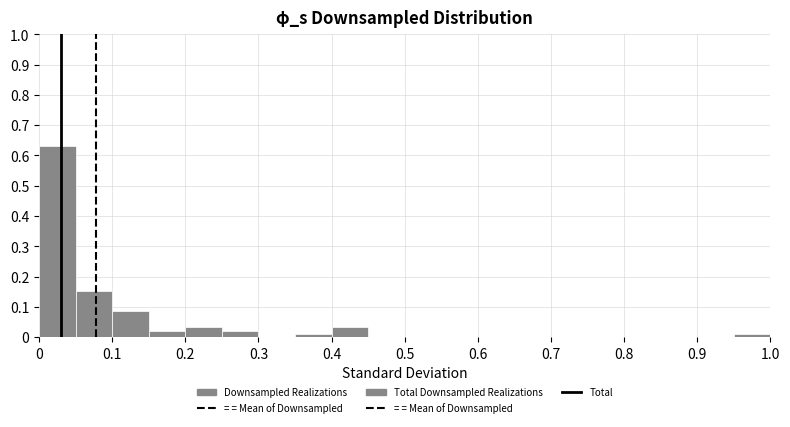

What is the height of the bar covering 0.05 to 0.10 on the x-axis? The values are not printed on the chart, so give them approximately, as read against the axis.

0.15